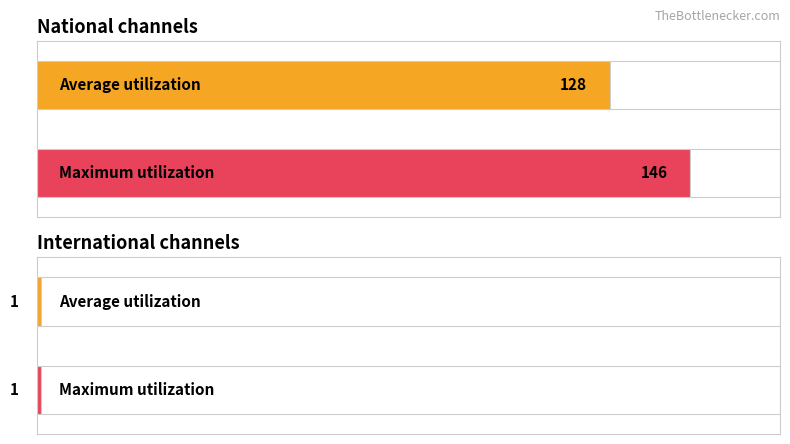

Which series has the largest total across all categories?

national